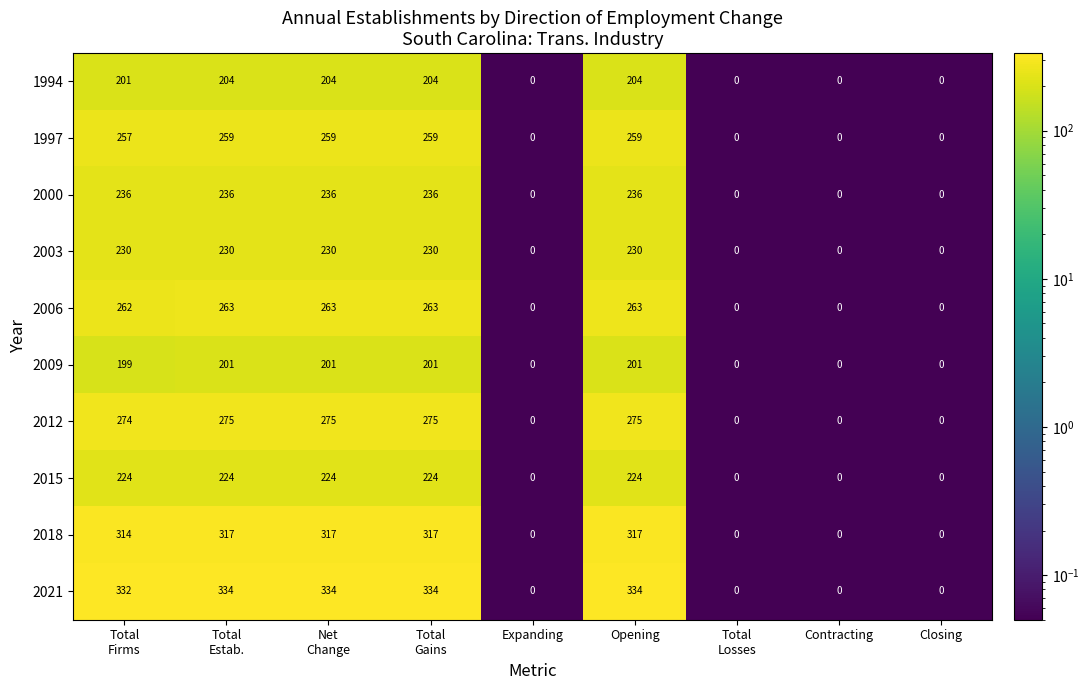

Count the 2015 values in the range 0 to 224.

9